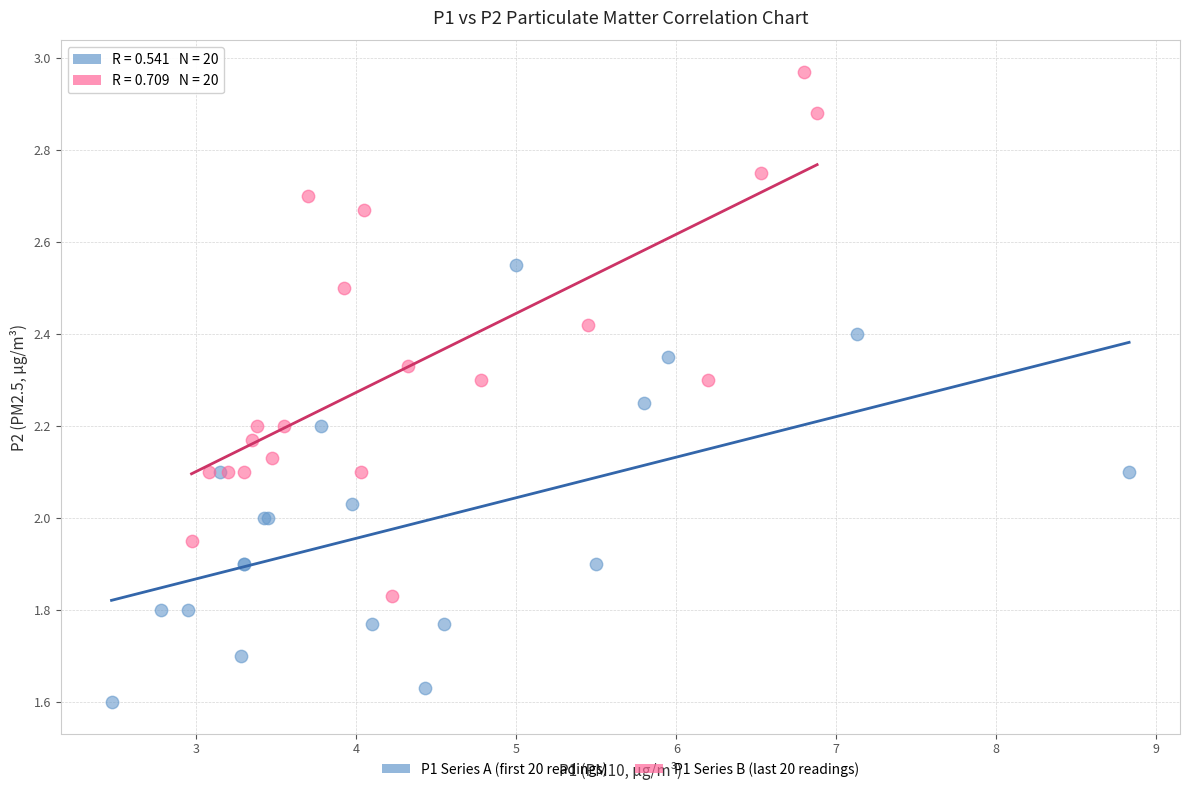

Which series reaches the minimum Y coordinate?

P1 Series A (first 20 readings)